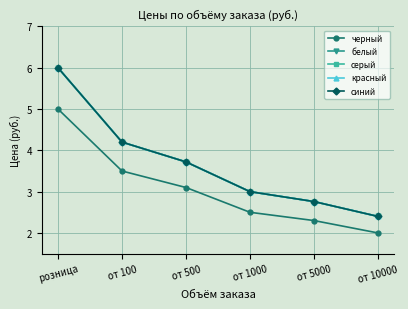

Rank the series by their maximum value, from highest to lowest.

белый, серый, красный, синий, черный